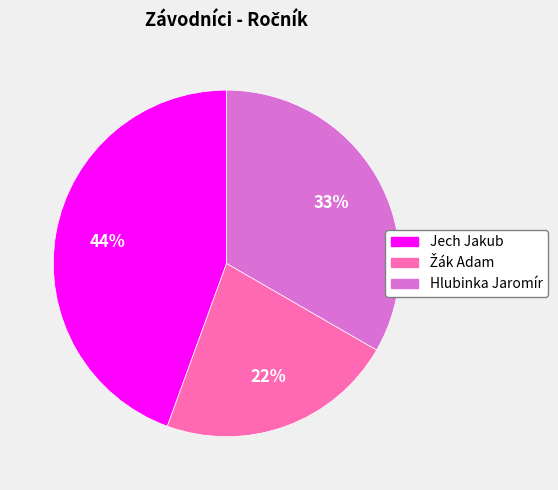

How many slices are in this pie chart?

3